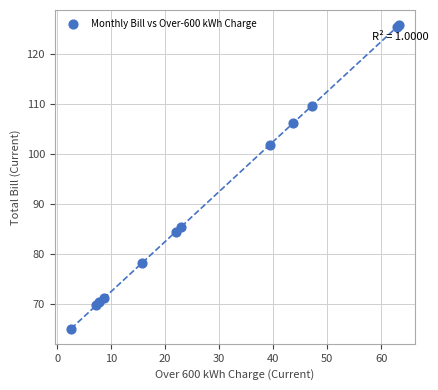

What Y value in the scatter plot is closest to 95?

101.8